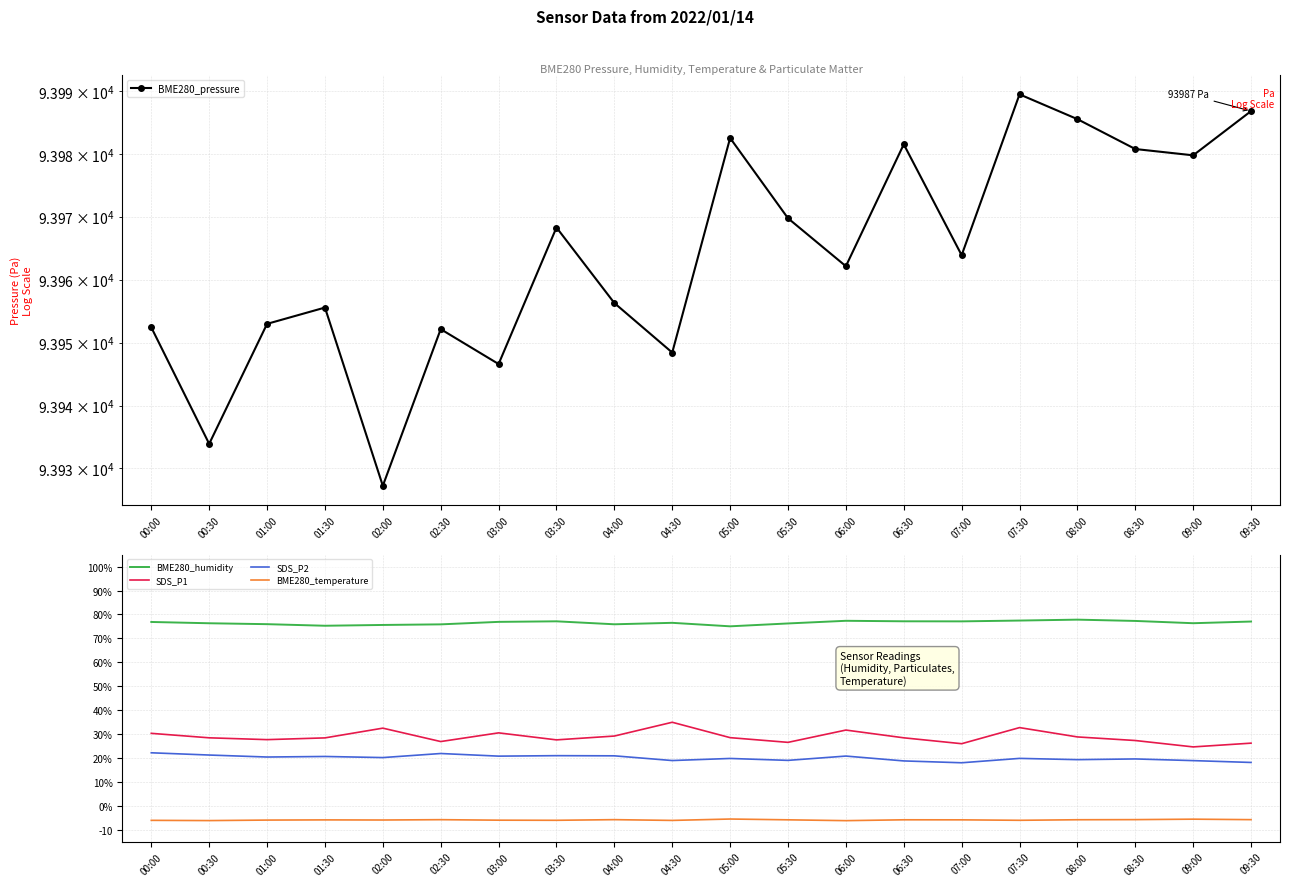

Is the value of SDS_P2 at 02:00 greater than the value of BME280_pressure at 07:30?

No